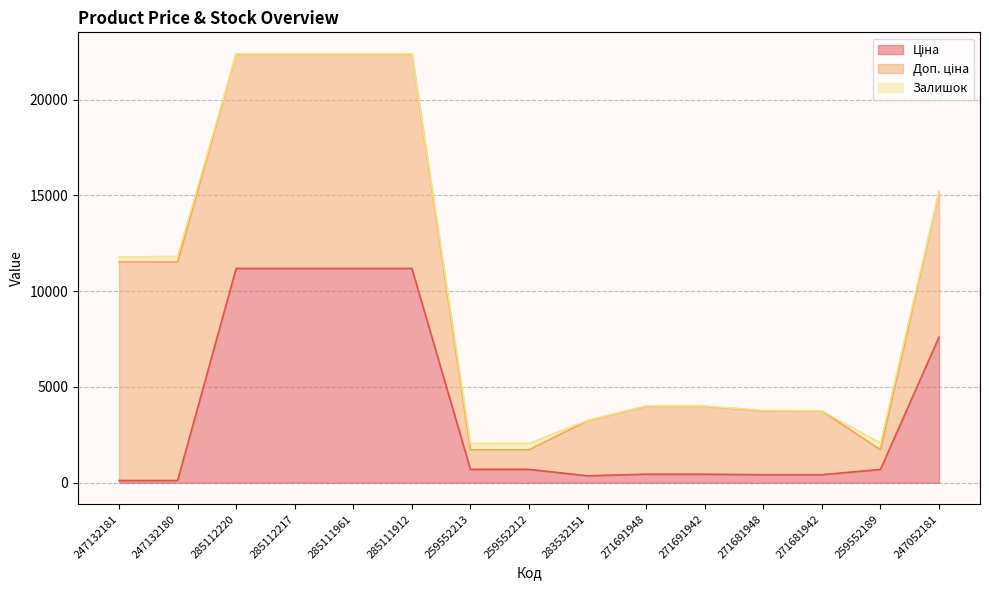

Does the chart have visible grid lines?

Yes